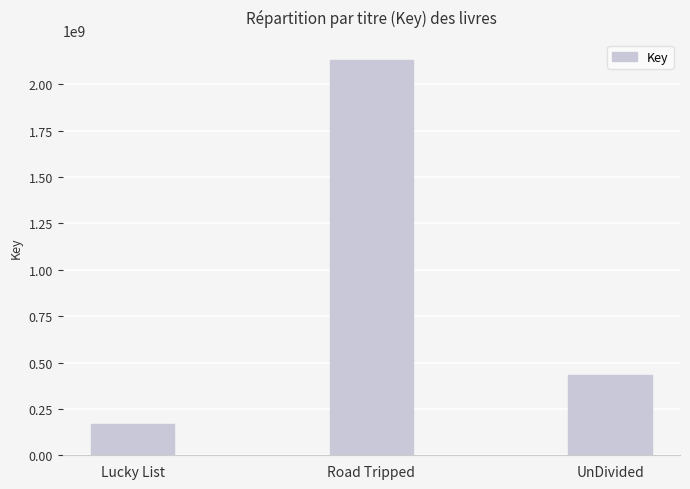

Does the chart contain any negative values?

No